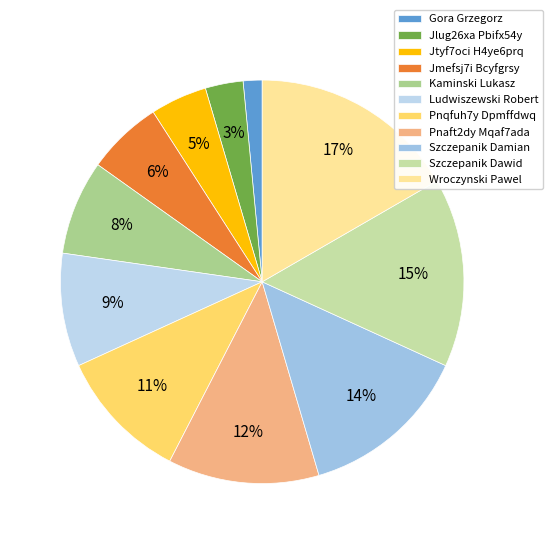

What is the ratio of the value at Pnaft2dy Mqaf7ada to the value at Jtyf7oci H4ye6prq?

2.7